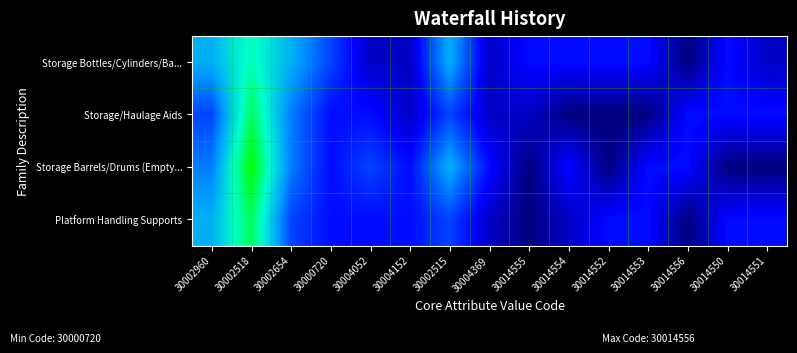

Which has a higher value, 30014554 or 30002654?

30002654